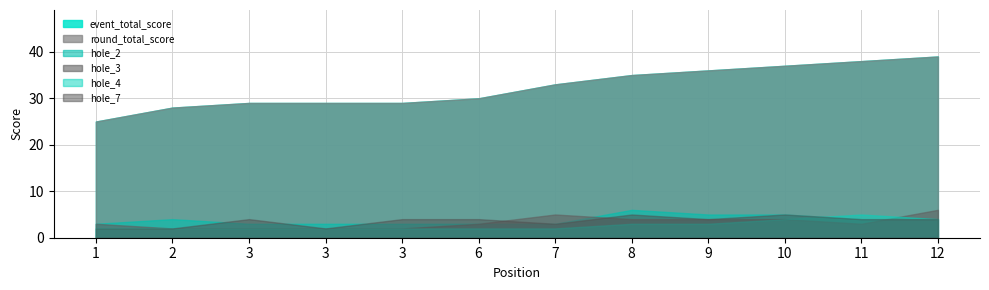

At which label does hole_3 first exceed 3?

7